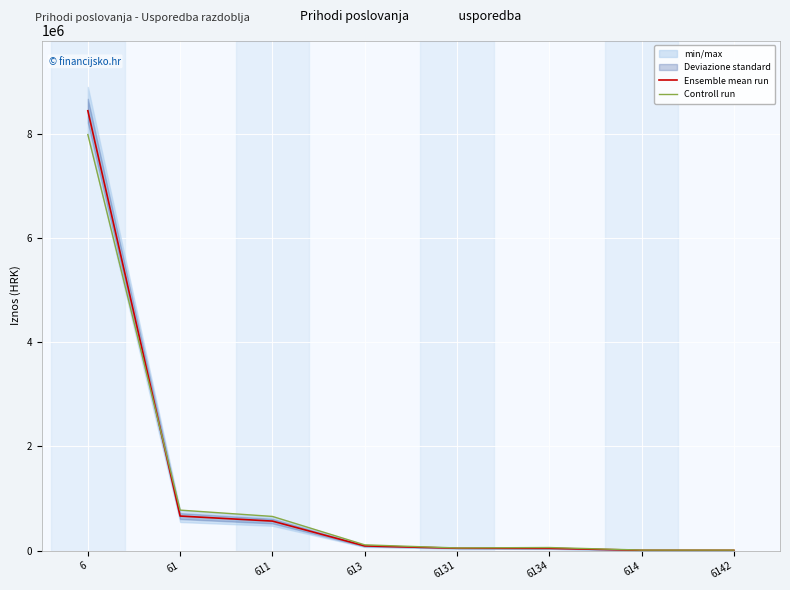

What is the difference between the Ensemble mean run values at 6 and 6142?

8440158.0